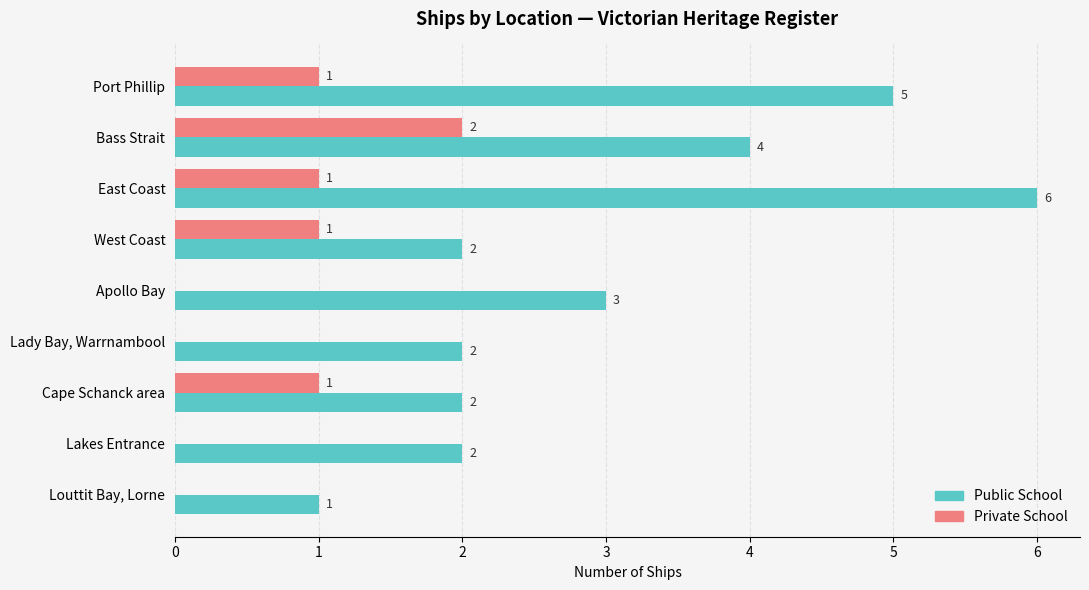

Which series changed the most between Cape Schanck area and Lakes Entrance?

Private School